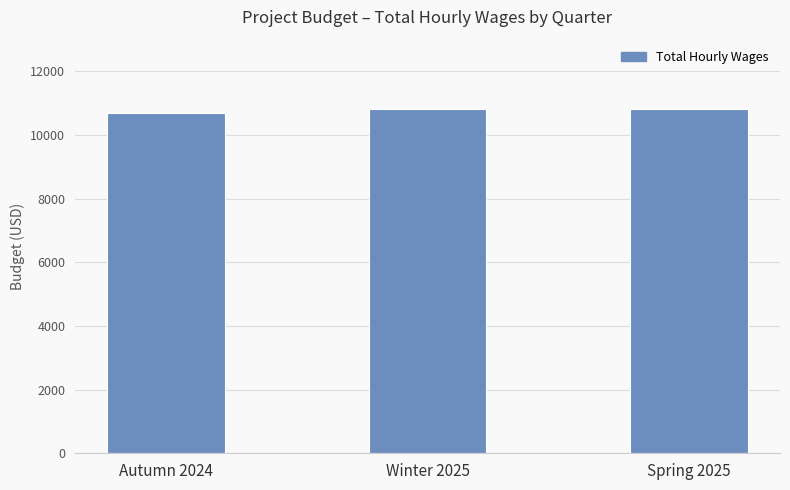

Reading right to left, extract all data points from this chart.

10824.0	10824.0	10700.8